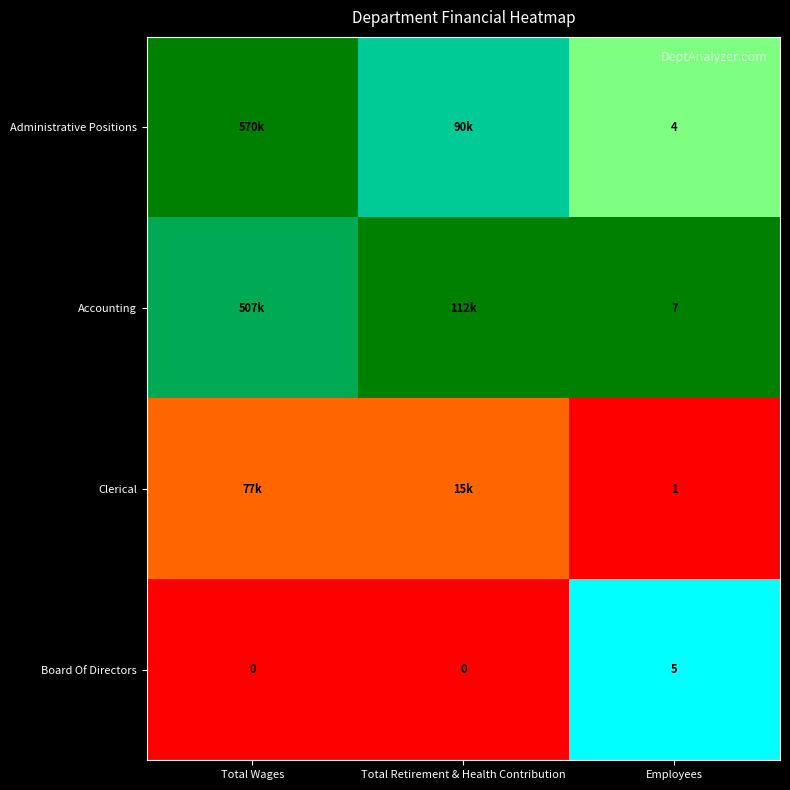

Rank the series at Employees from highest to lowest value.

Accounting, Board Of Directors, Administrative Positions, Clerical